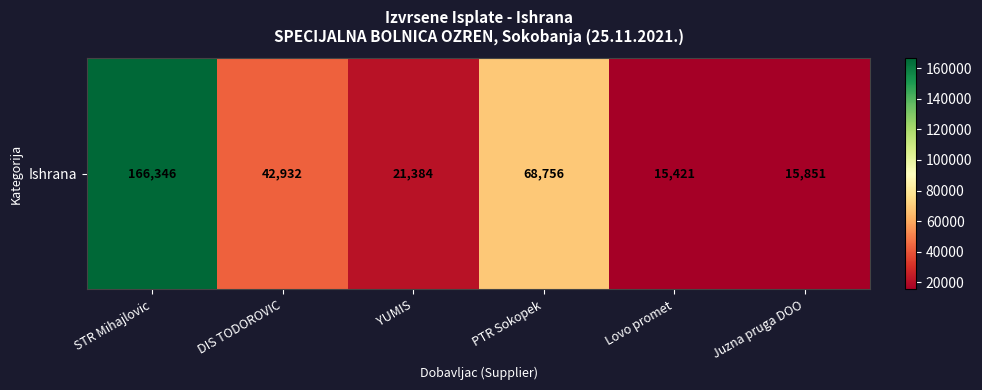

Reading left to right, transcribe all the data shown in this chart.

STR Mihajlovic=166346.0	DIS TODOROVIC=42931.9	YUMIS=21384.0	PTR Sokopek=68755.5	Lovo promet=15421.1	Juzna pruga DOO=15851.0